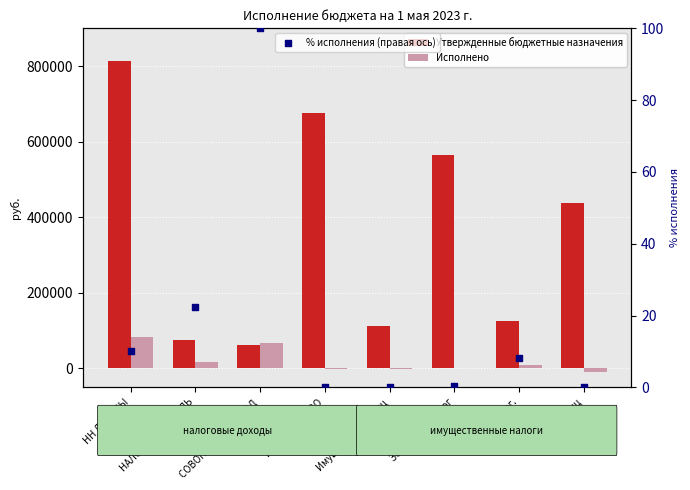

Which series has the widest spread of Y values?

Утвержденные бюджетные назначения